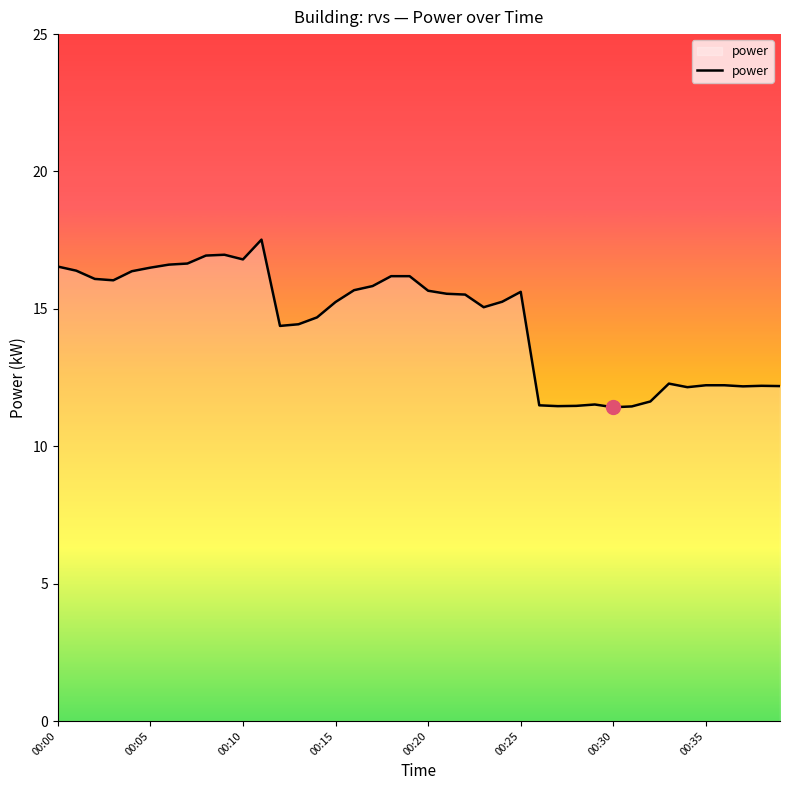

What is the difference between the maximum and minimum values?

6.1